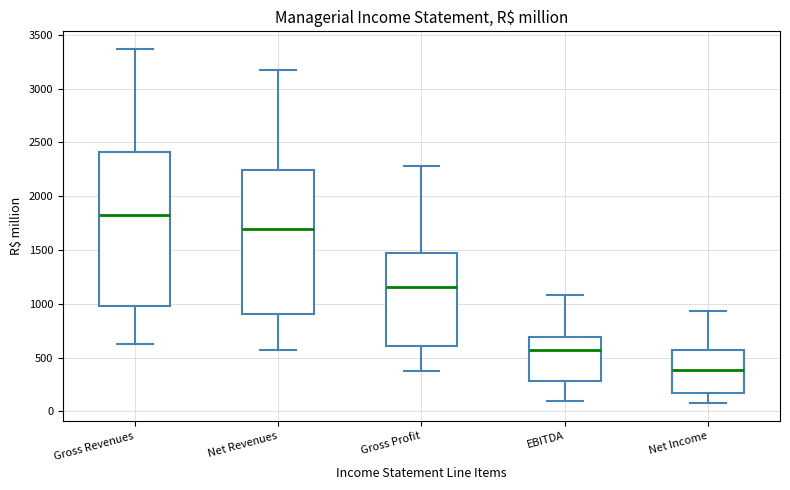

Which box is the tallest, from its lower edge to its upper edge?

Gross Revenues